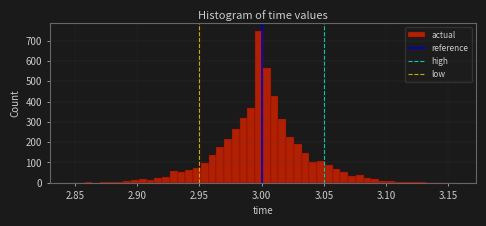

Read against the x-axis, roughly where is the centre of the tallest bar?

3.000